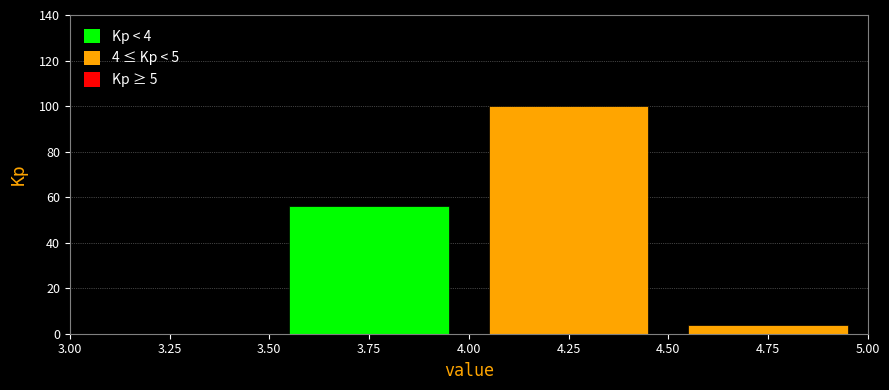

Which range on the x-axis has the tallest bar?

4.00 to 4.50